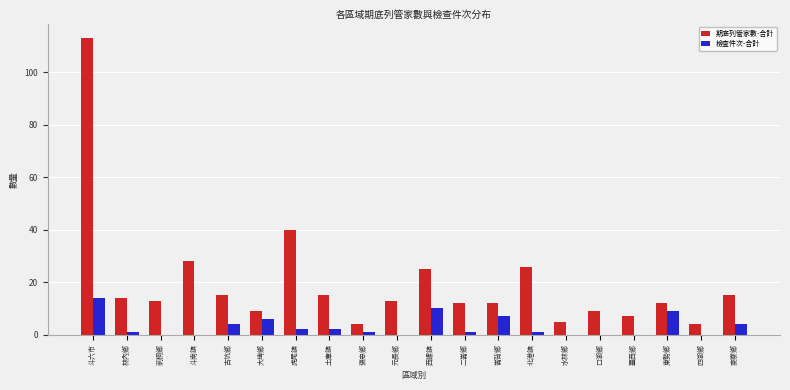

At which category is the sum across all series the highest?

斗六市